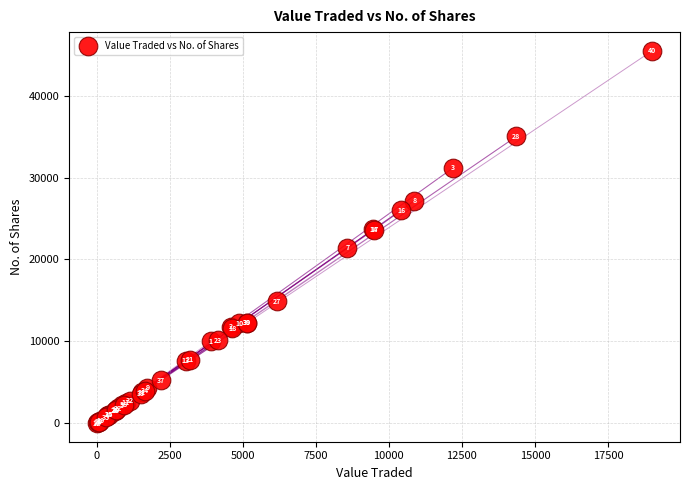

What Y value in the scatter plot is closest to 22752?

23655